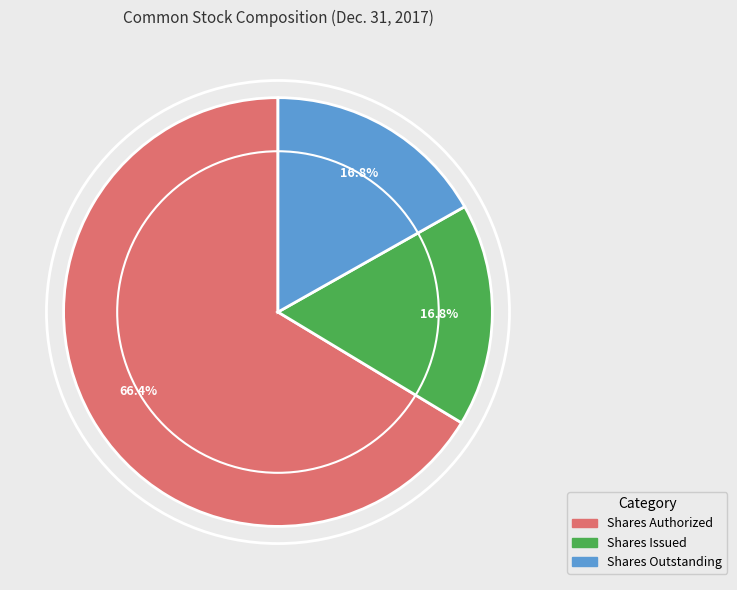

Is there a majority slice in this chart?

Yes